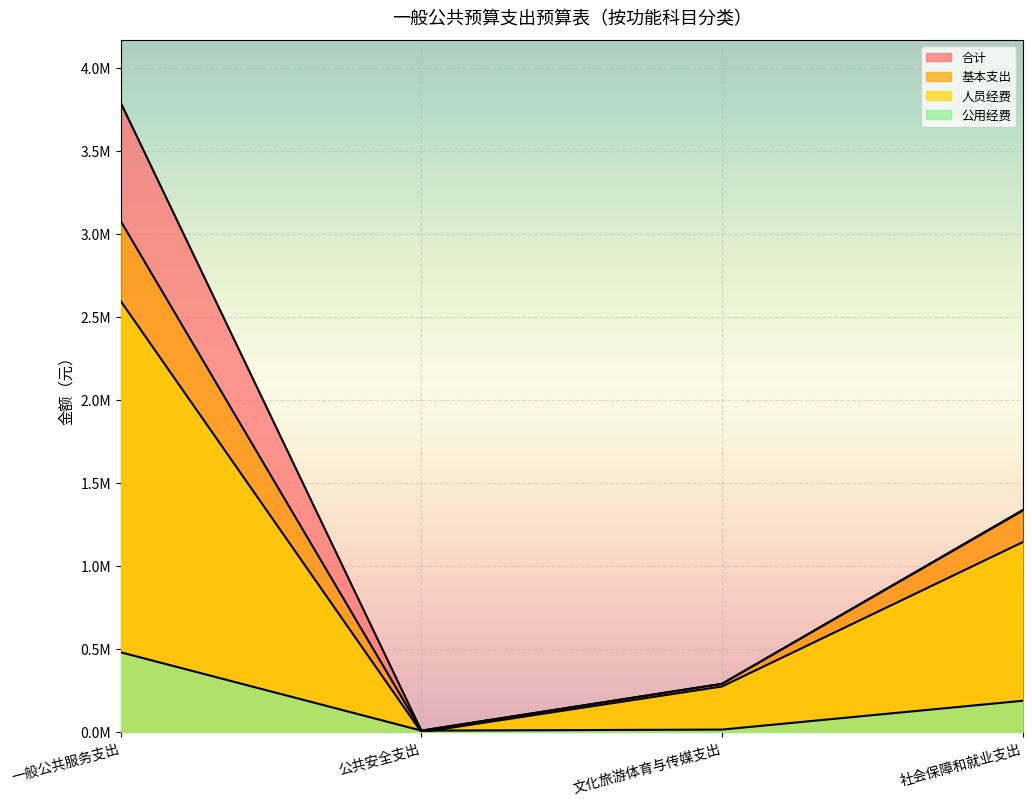

What is the maximum value shown in the chart?

3790161.2